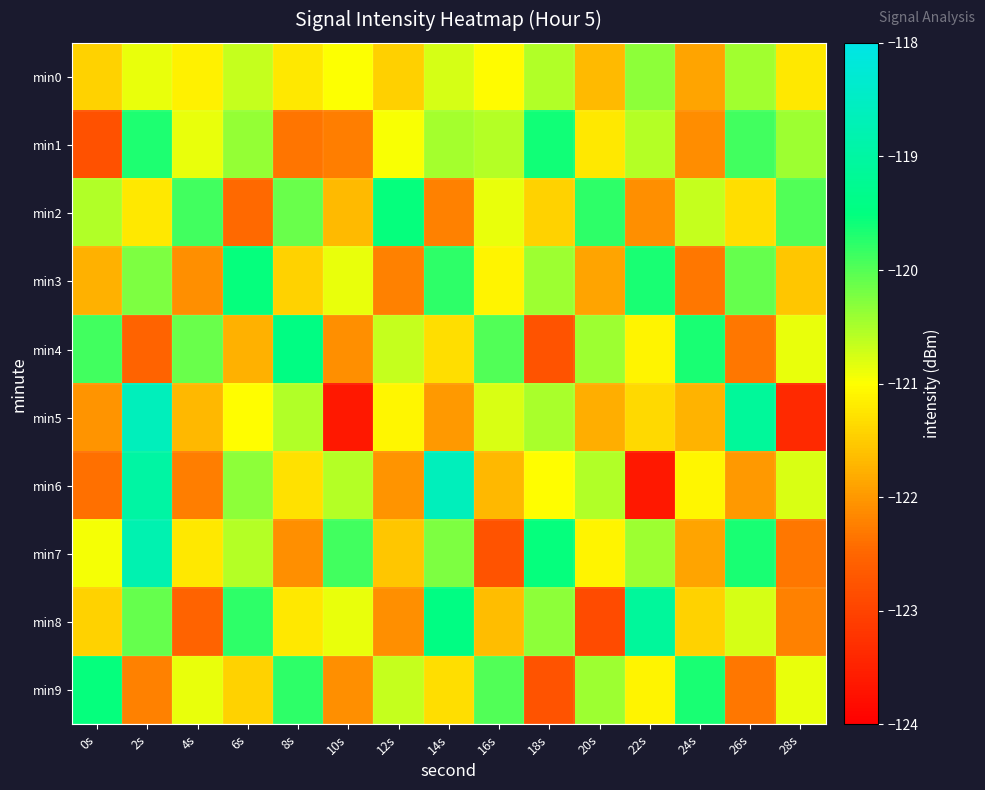

Which series changed the most between 12s and 26s?

min3